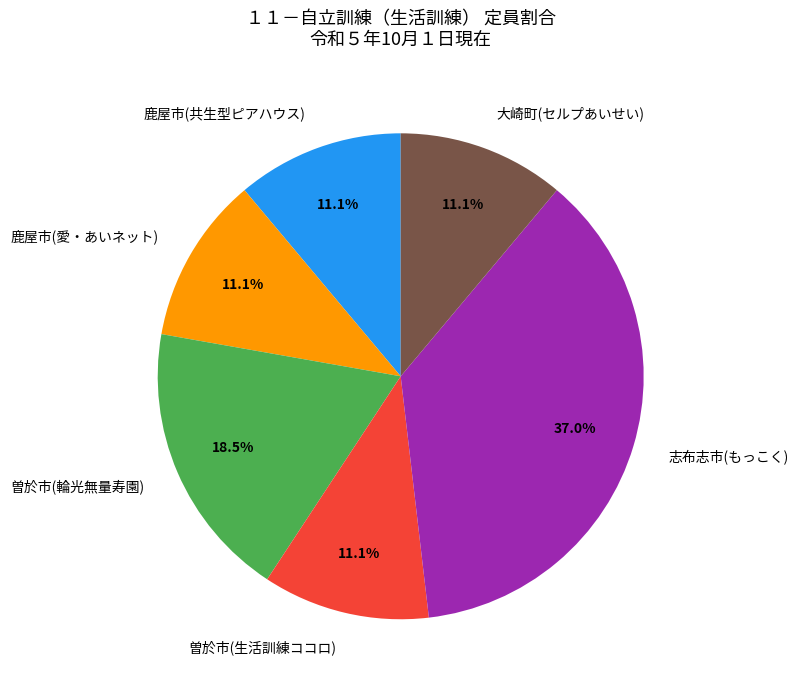

How much of the chart is everything except 曽於市(輪光無量寿園)?

81.5%